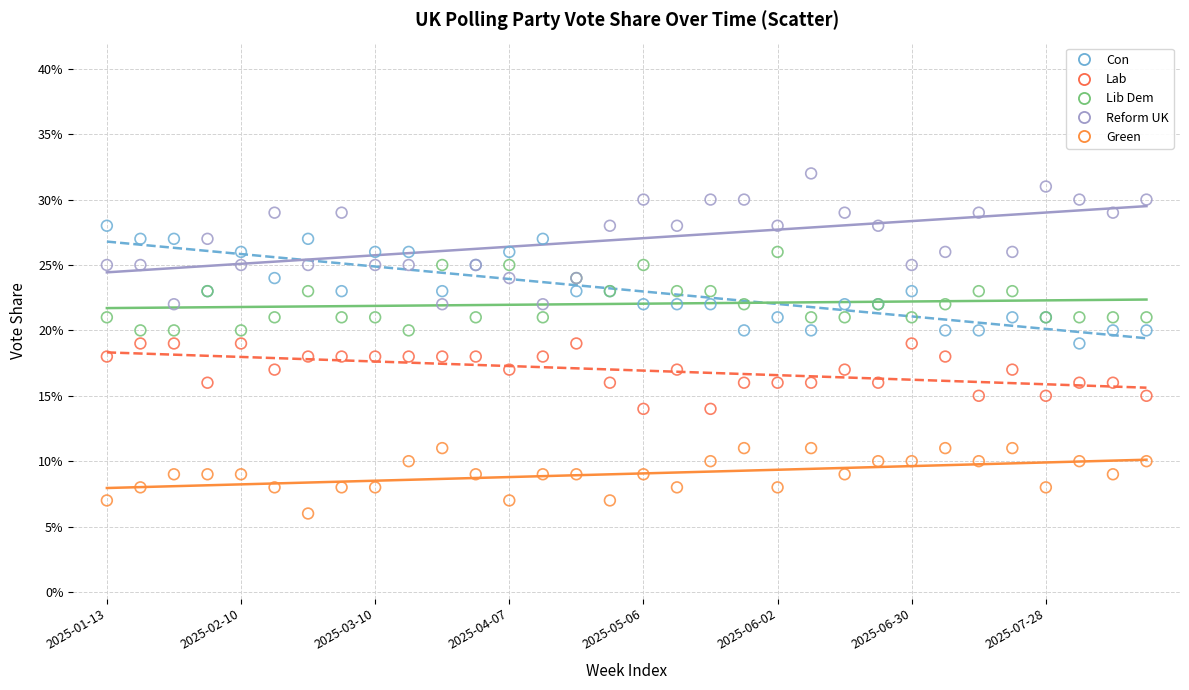

Which series contains the lowest Y value?

Green